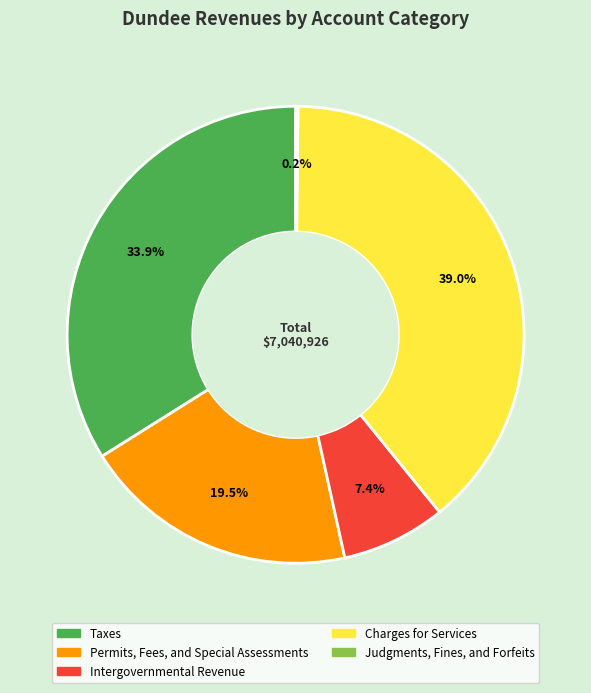

What is the ratio of the value at Permits, Fees, and Special Assessments to the value at Charges for Services?

0.5